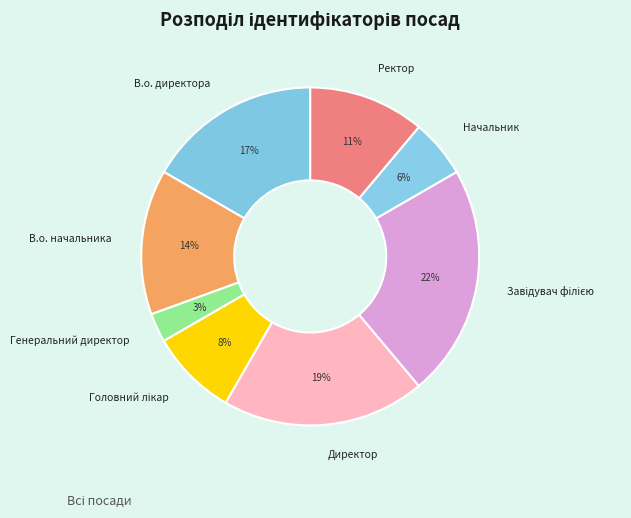

Is there a majority slice in this chart?

No